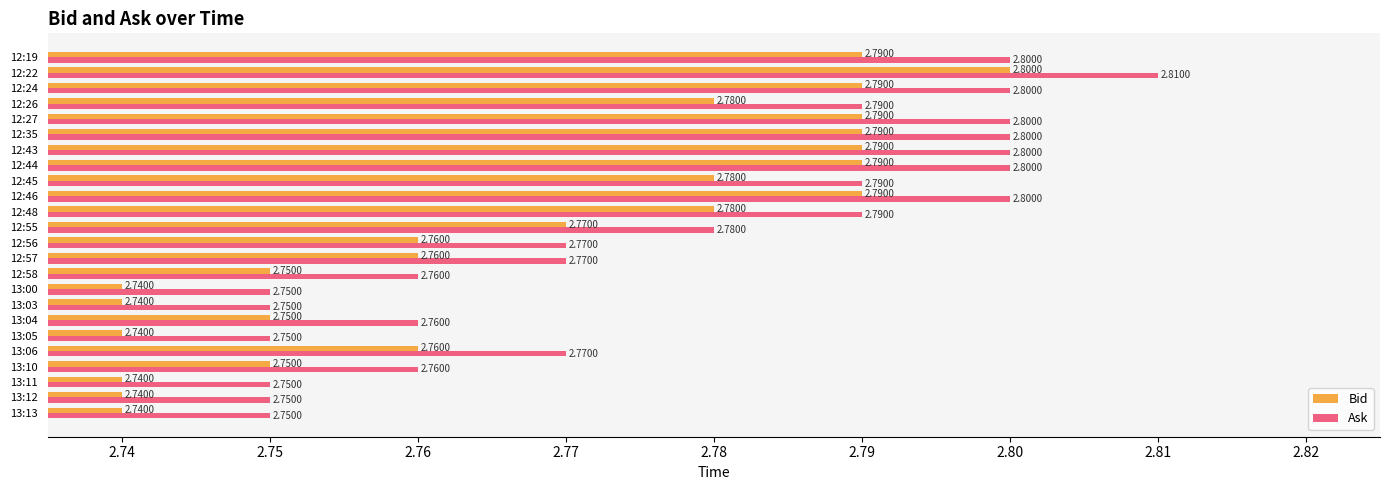

What is the total value across all series at 12:46?

5.6